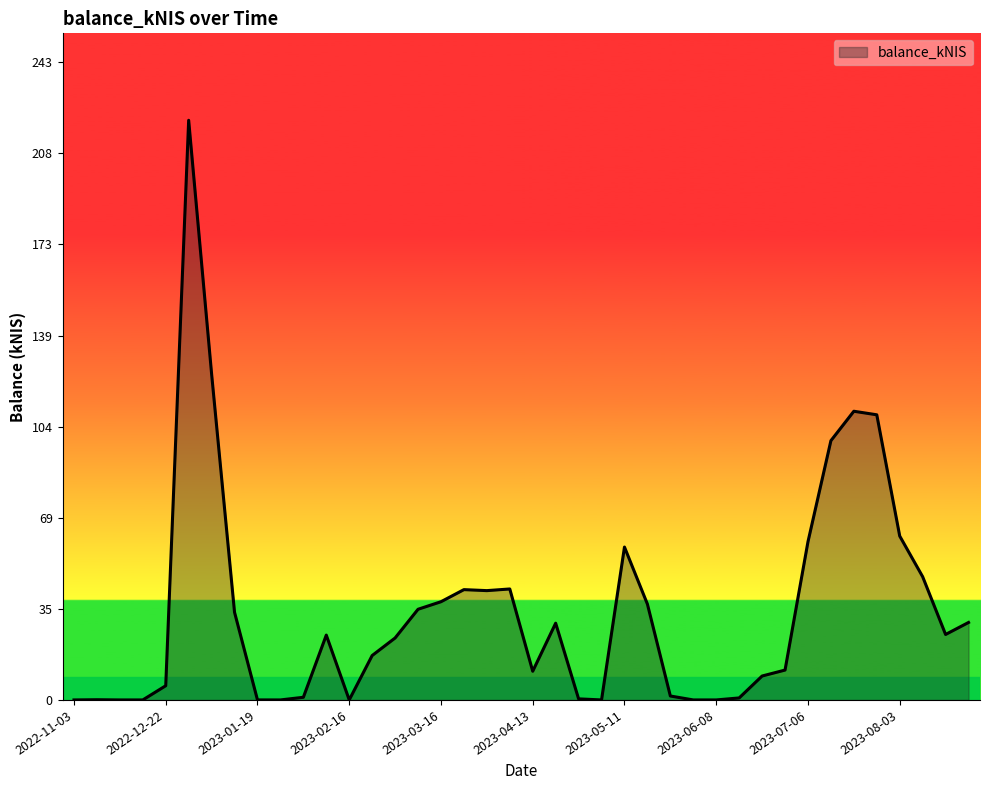

True or false: there are more than 1 points higher than both neighbors.

True